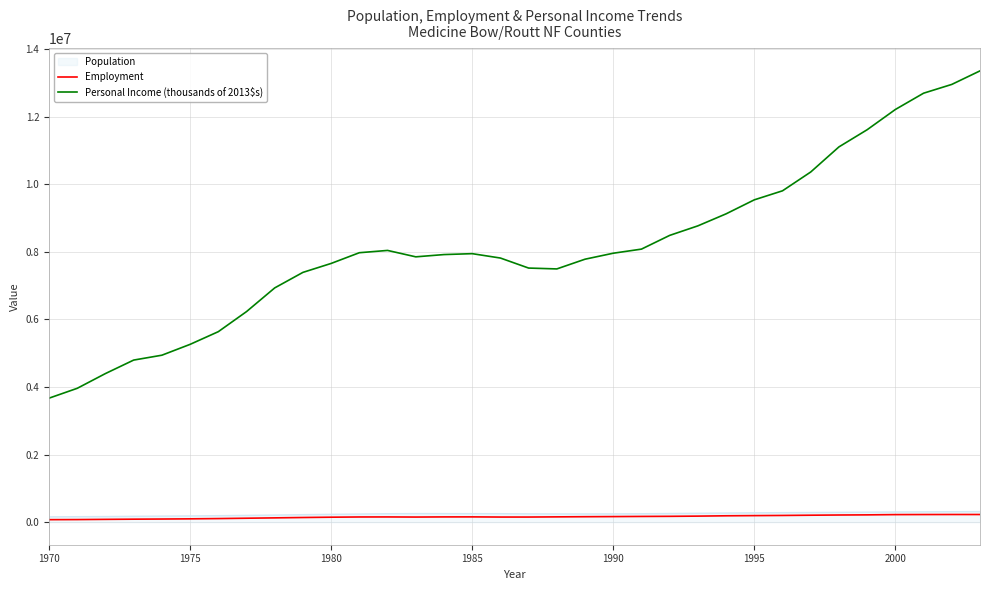

True or false: Employment and Personal Income (thousands of 2013$s) intersect in this chart.

False